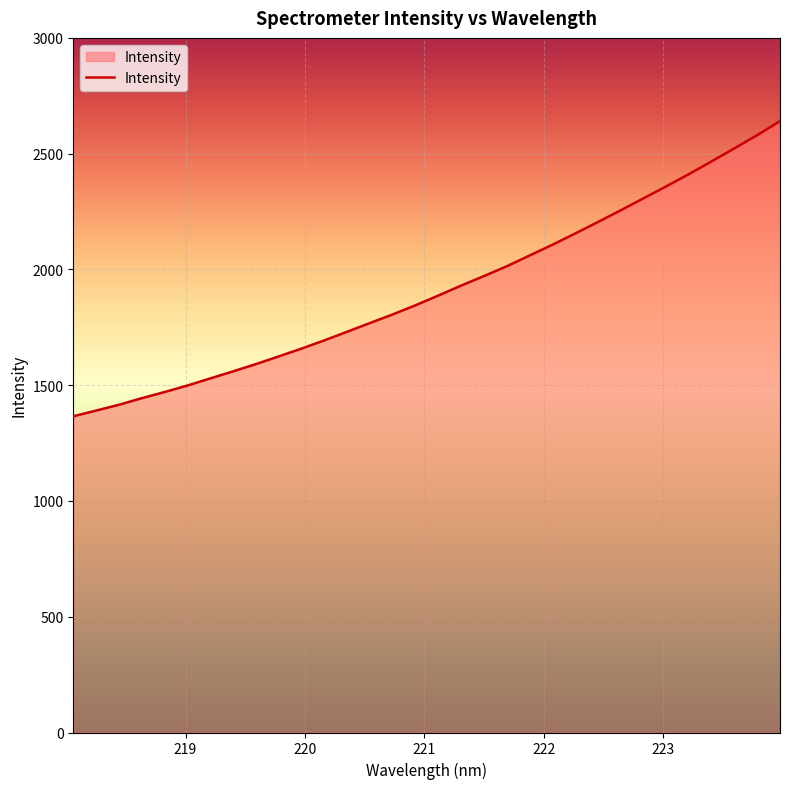

What is the greatest value displayed?

2640.5